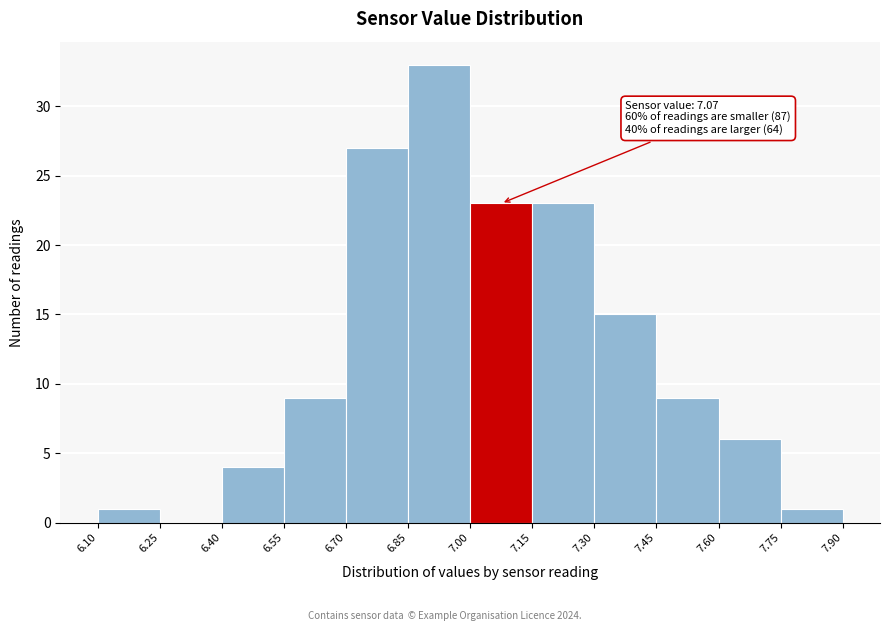

Which range on the x-axis has the tallest bar?

6.85 to 7.00